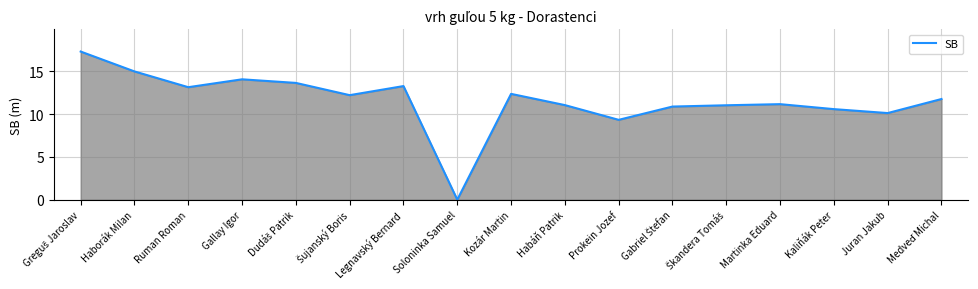

At which category does the chart reach its minimum across all series?

Soloninka Samuel